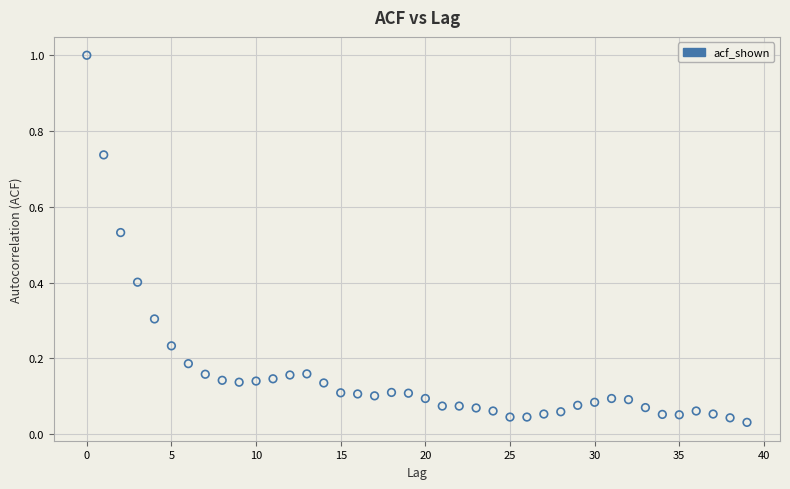

What is the range of Y values (max minus min)?

1.0